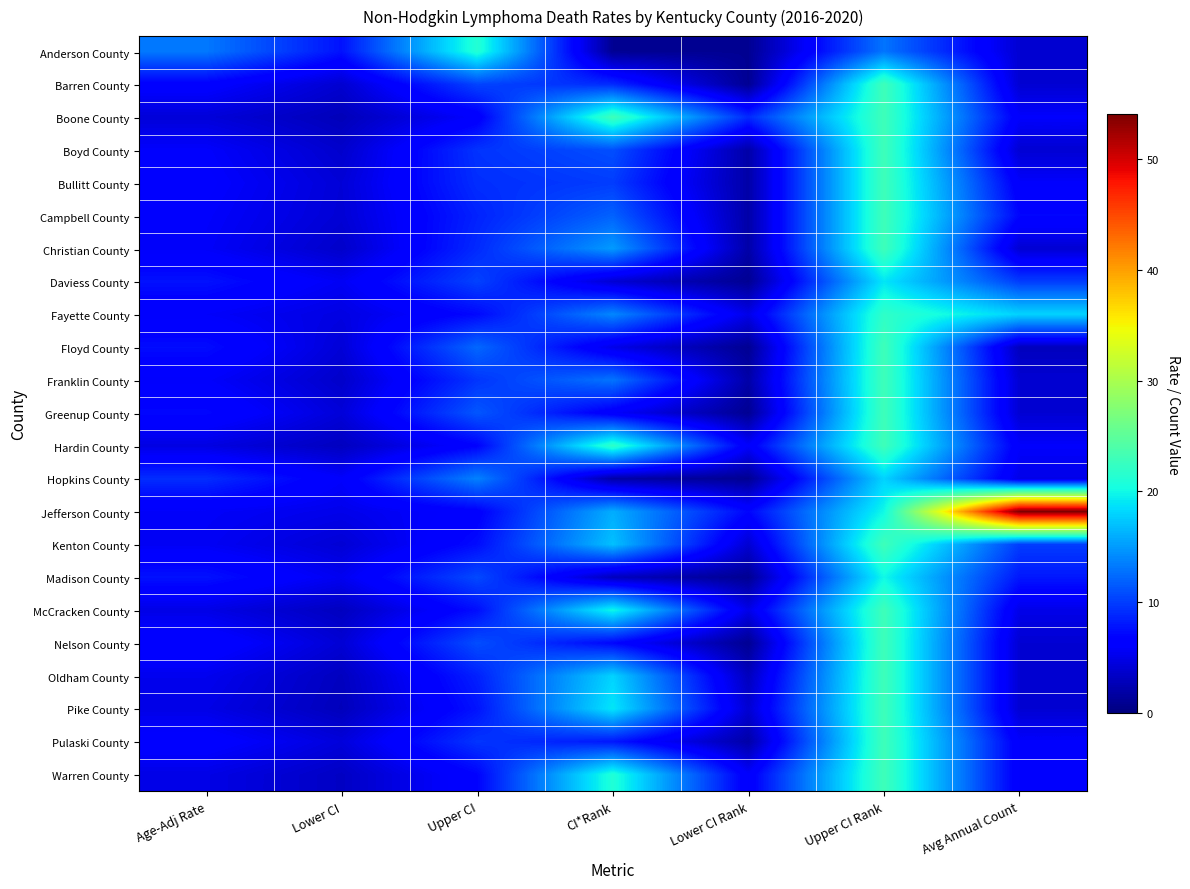

At which category is the sum across all series the highest?

Upper CI Rank